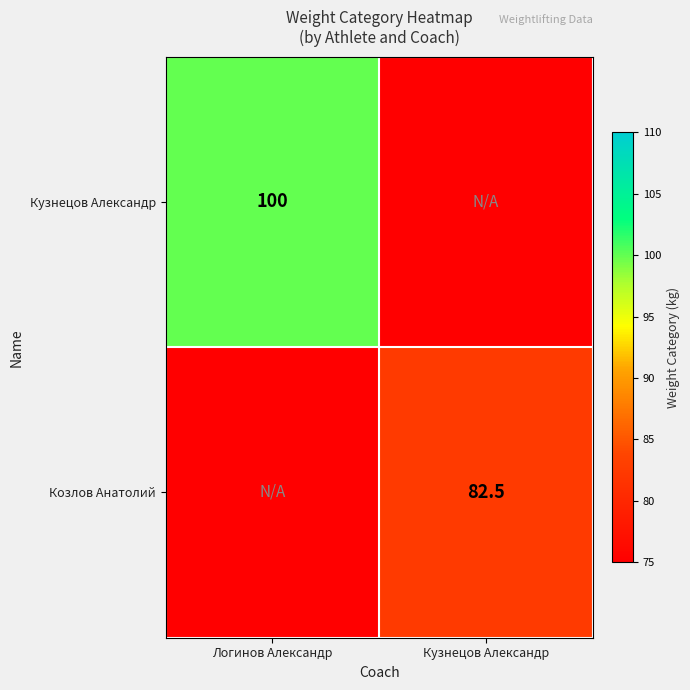

What is the greatest value displayed?

100.0